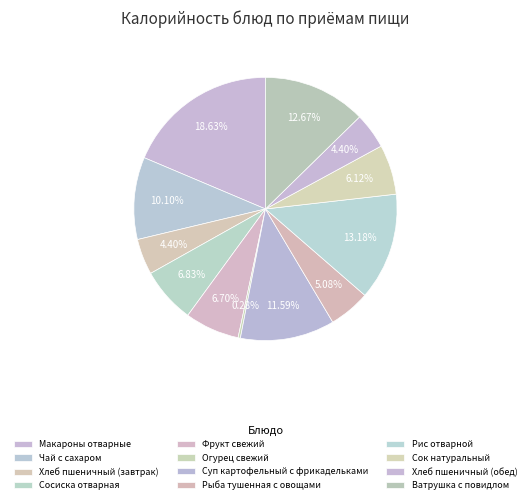

Is Суп картофельный с фрикадельками the majority of the pie?

No